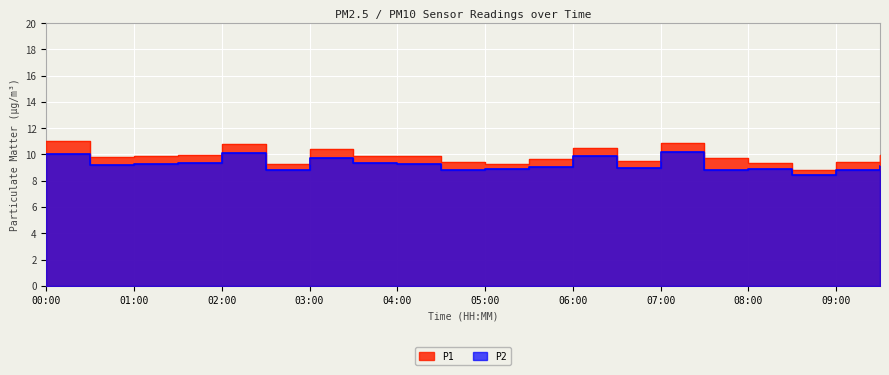

How many interior local valleys does the P1 series have?

6